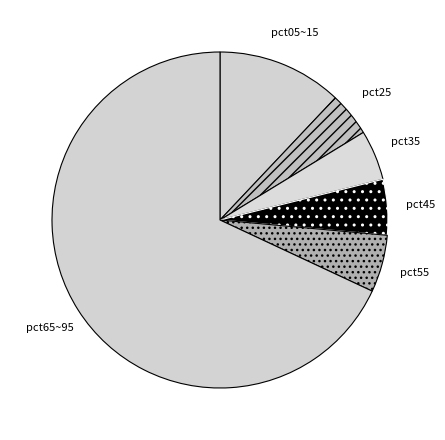

How many slices are in this pie chart?

6